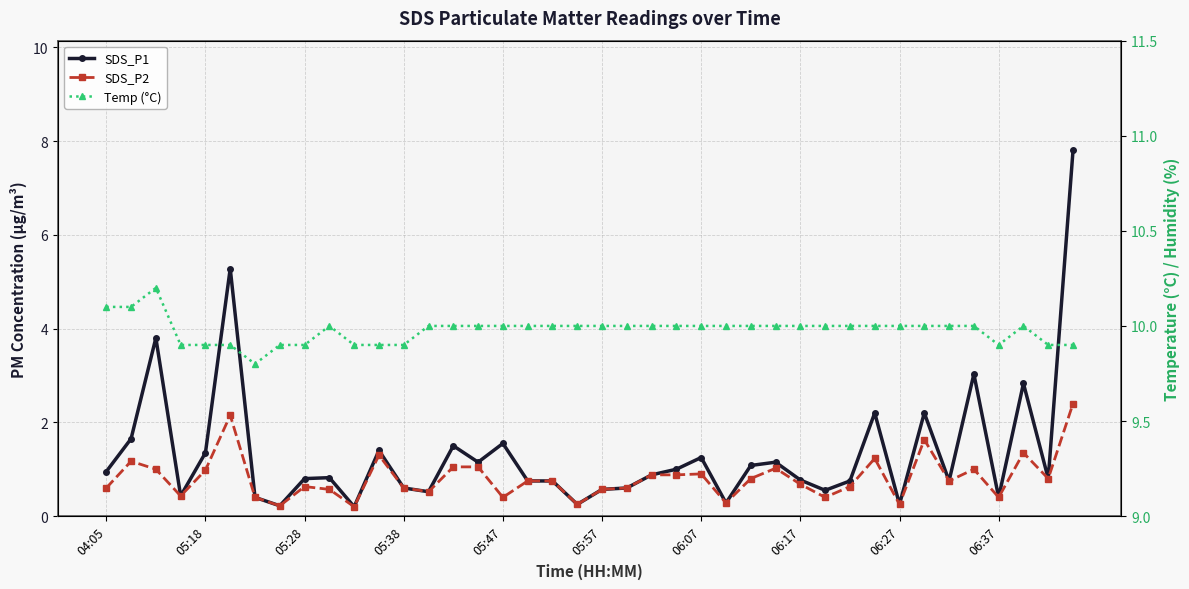

True or false: SDS_P1 and Temp (°C) cross at least once.

False